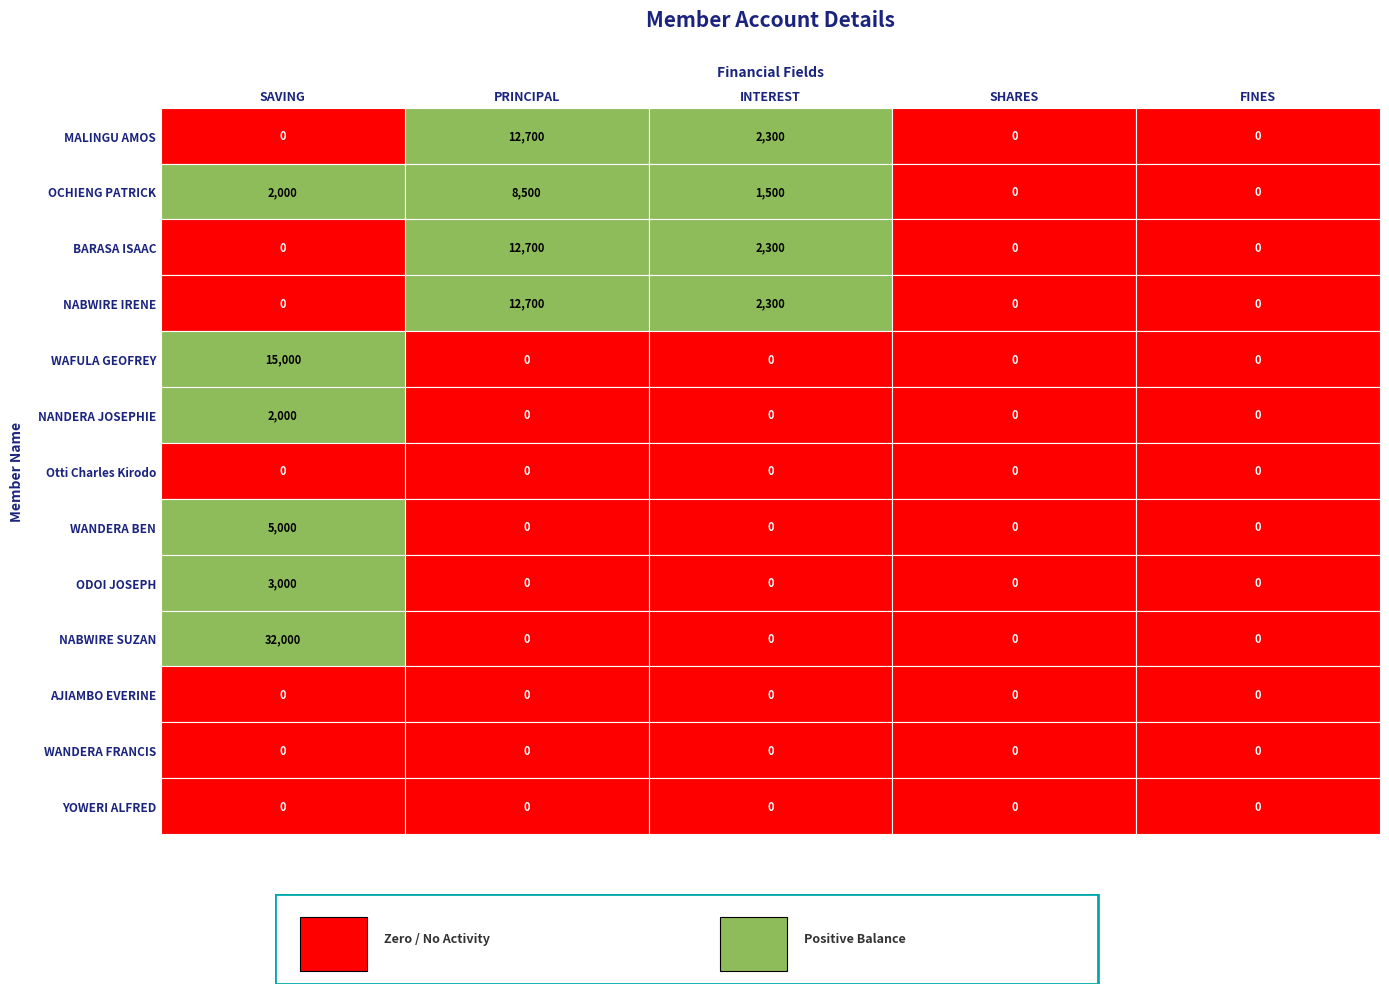

Reading left to right, transcribe all the data shown in this chart.

MALINGU AMOS: SAVING=0	PRINCIPAL=12700	INTEREST=2300	SHARES=0	FINES=0
OCHIENG PATRICK: SAVING=2000	PRINCIPAL=8500	INTEREST=1500	SHARES=0	FINES=0
BARASA ISAAC: SAVING=0	PRINCIPAL=12700	INTEREST=2300	SHARES=0	FINES=0
NABWIRE IRENE: SAVING=0	PRINCIPAL=12700	INTEREST=2300	SHARES=0	FINES=0
WAFULA GEOFREY: SAVING=15000	PRINCIPAL=0	INTEREST=0	SHARES=0	FINES=0
NANDERA JOSEPHIE: SAVING=2000	PRINCIPAL=0	INTEREST=0	SHARES=0	FINES=0
Otti Charles Kirodo: SAVING=0	PRINCIPAL=0	INTEREST=0	SHARES=0	FINES=0
WANDERA BEN: SAVING=5000	PRINCIPAL=0	INTEREST=0	SHARES=0	FINES=0
ODOI JOSEPH: SAVING=3000	PRINCIPAL=0	INTEREST=0	SHARES=0	FINES=0
NABWIRE SUZAN: SAVING=32000	PRINCIPAL=0	INTEREST=0	SHARES=0	FINES=0
AJIAMBO EVERINE: SAVING=0	PRINCIPAL=0	INTEREST=0	SHARES=0	FINES=0
WANDERA FRANCIS: SAVING=0	PRINCIPAL=0	INTEREST=0	SHARES=0	FINES=0
YOWERI ALFRED: SAVING=0	PRINCIPAL=0	INTEREST=0	SHARES=0	FINES=0